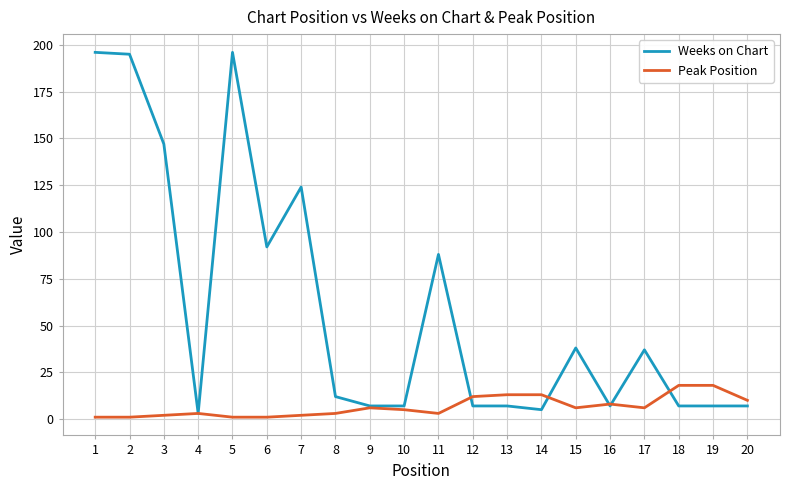

Is it true that Peak Position equals 3 at 20?

False